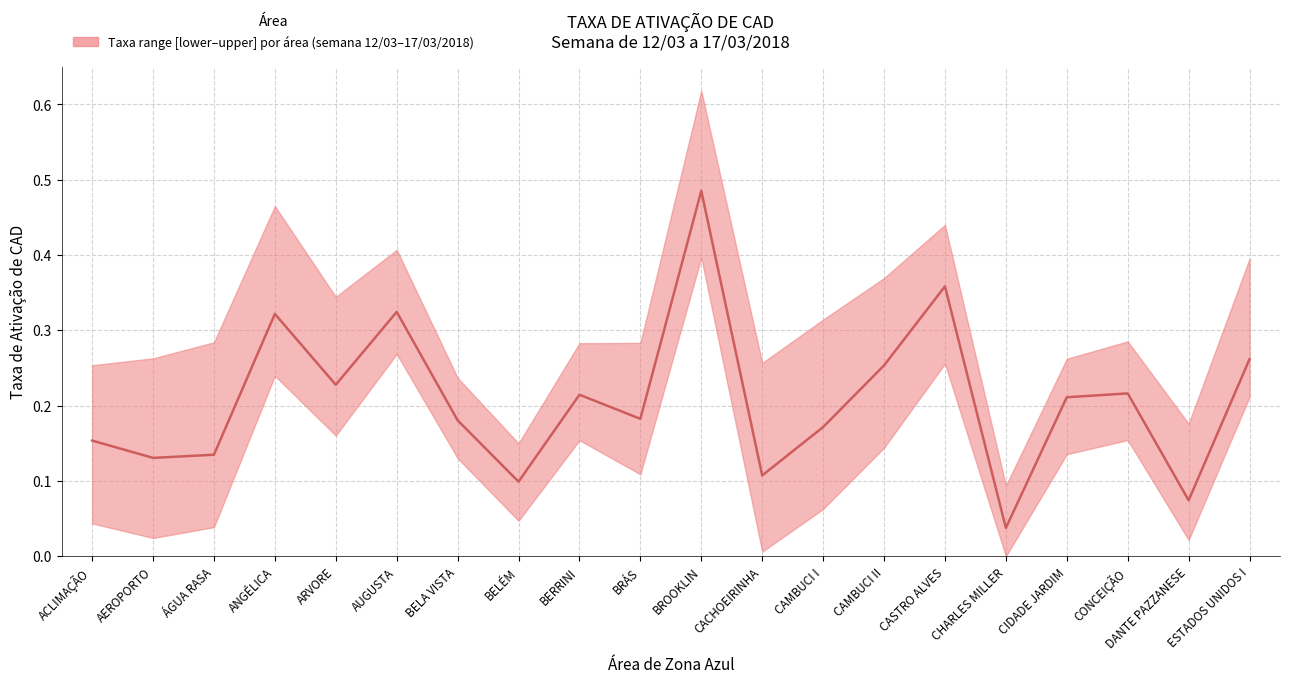

Is this an area chart (filled region under the line)?

No